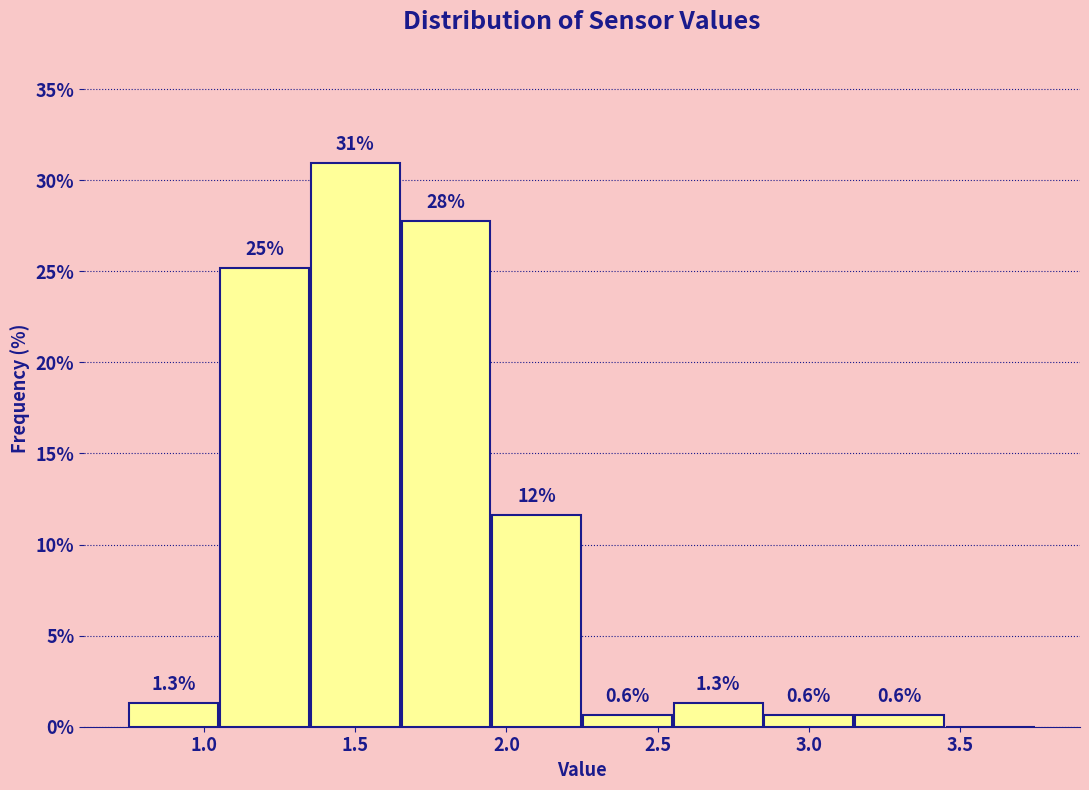

Which range on the x-axis has the tallest bar?

1.35 to 1.65